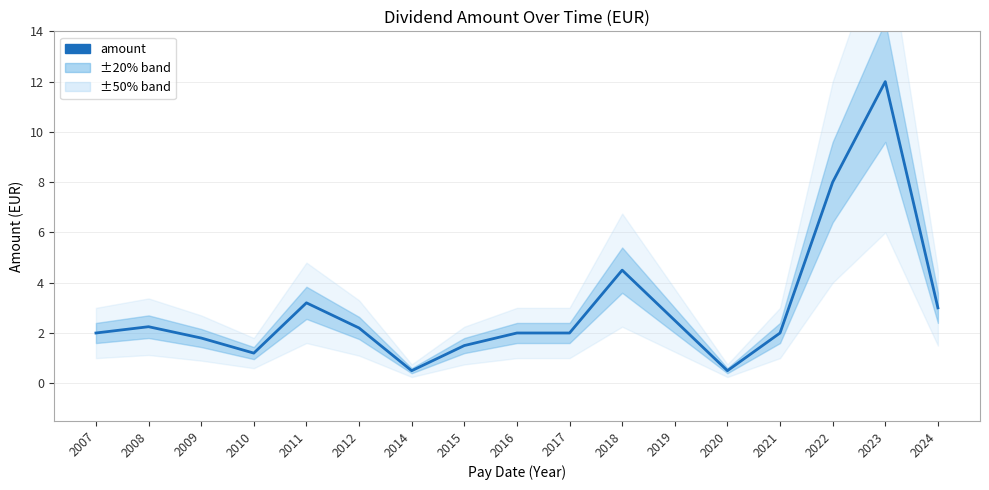

Reading left to right, list all the values displayed in this chart.

2007=2.0	2008=2.2	2009=1.8	2010=1.2	2011=3.2	2012=2.2	2014=0.5	2015=1.5	2016=2.0	2017=2.0	2018=4.5	2019=2.5	2020=0.5	2021=2.0	2022=8.0	2023=12.0	2024=3.0